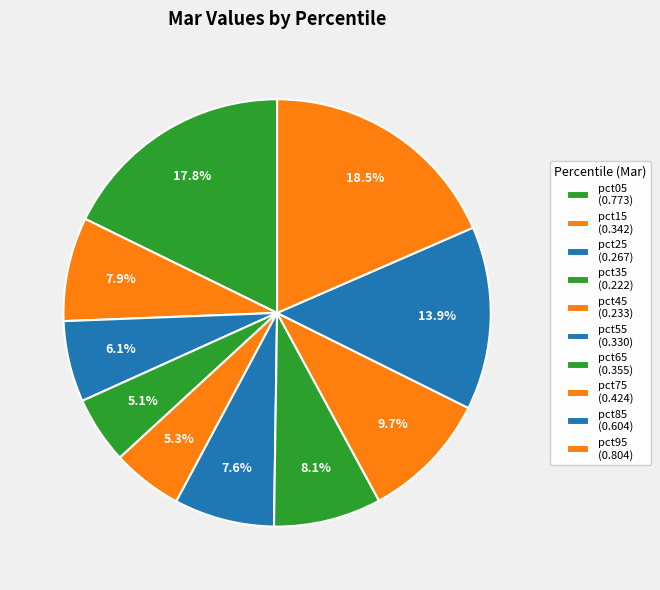

What is the total percentage of pct35 and pct25?

11.2%